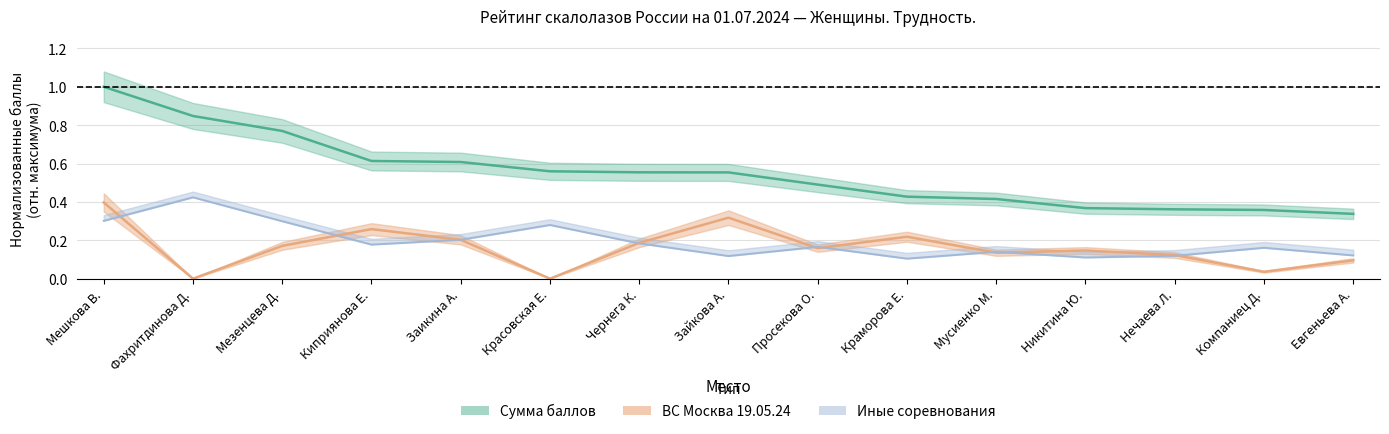

True or false: Сумма баллов and ВС Москва 19.05.24 cross at least once.

False